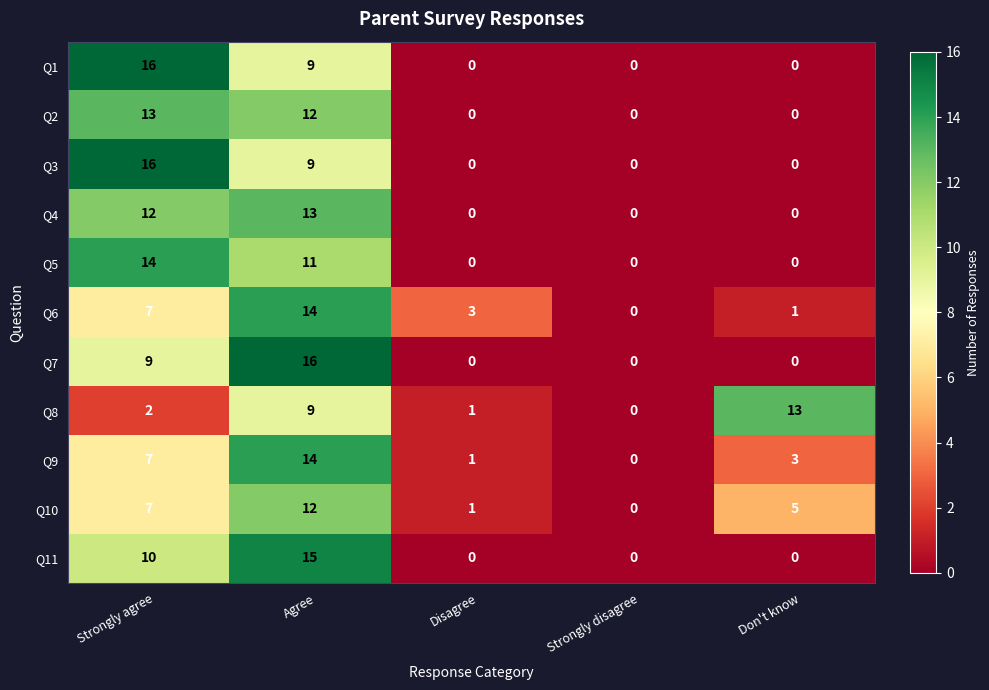

At which category is the sum across all series the highest?

Agree